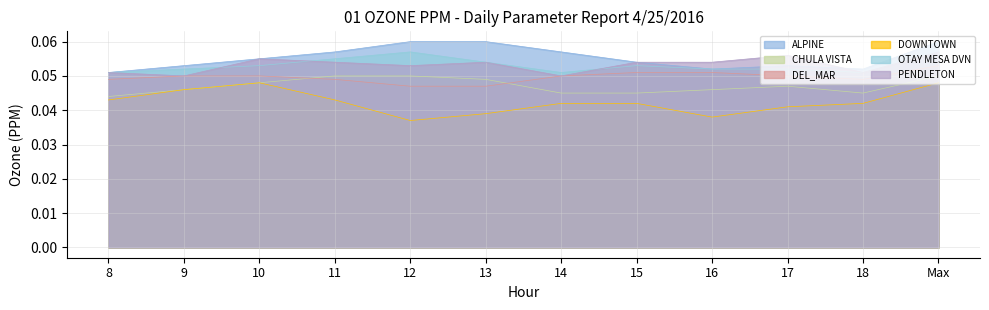

True or false: ALPINE and OTAY MESA DVN intersect in this chart.

False